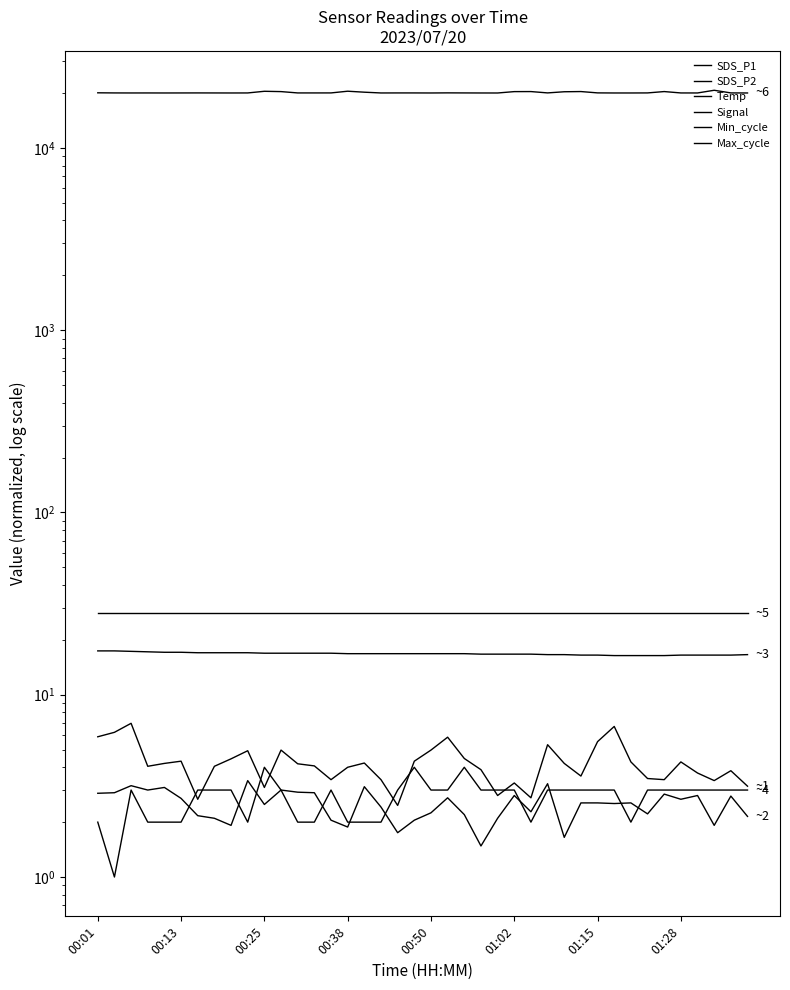

True or false: Max_cycle and SDS_P1 intersect in this chart.

False